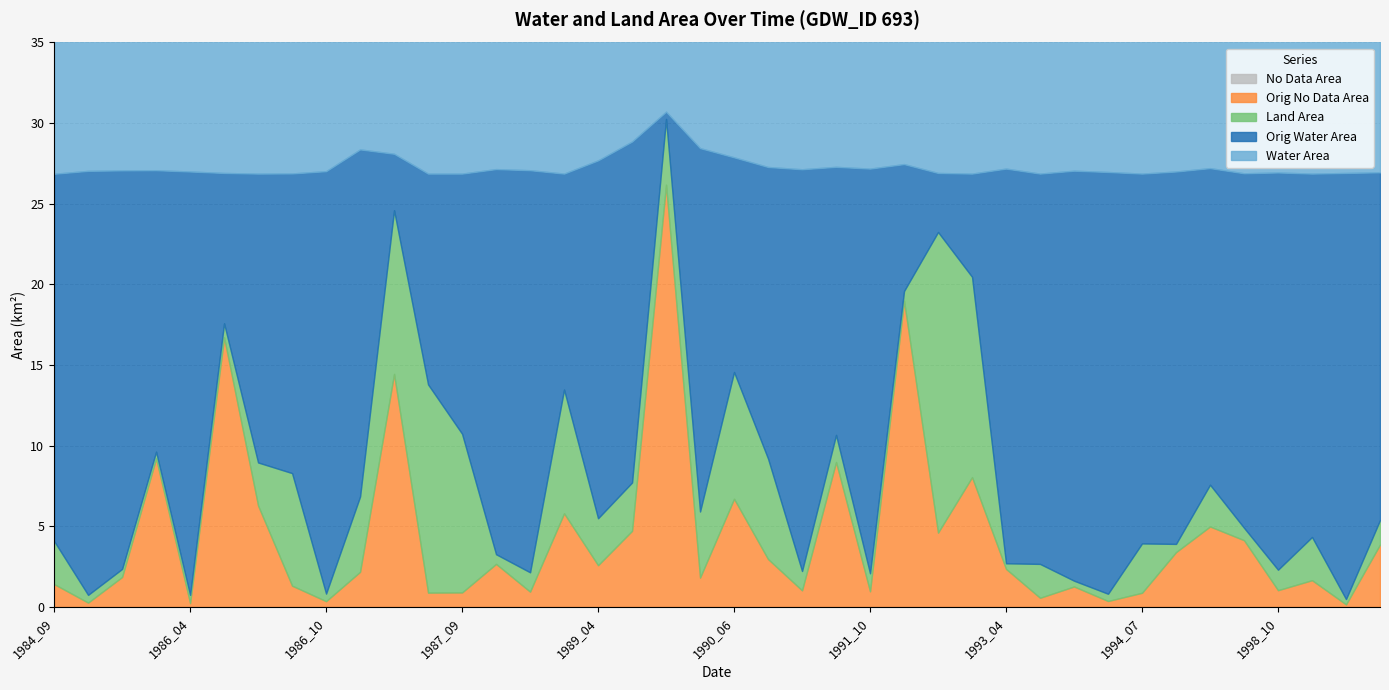

Between 1987_04 and 1988_04, which is larger?

1988_04